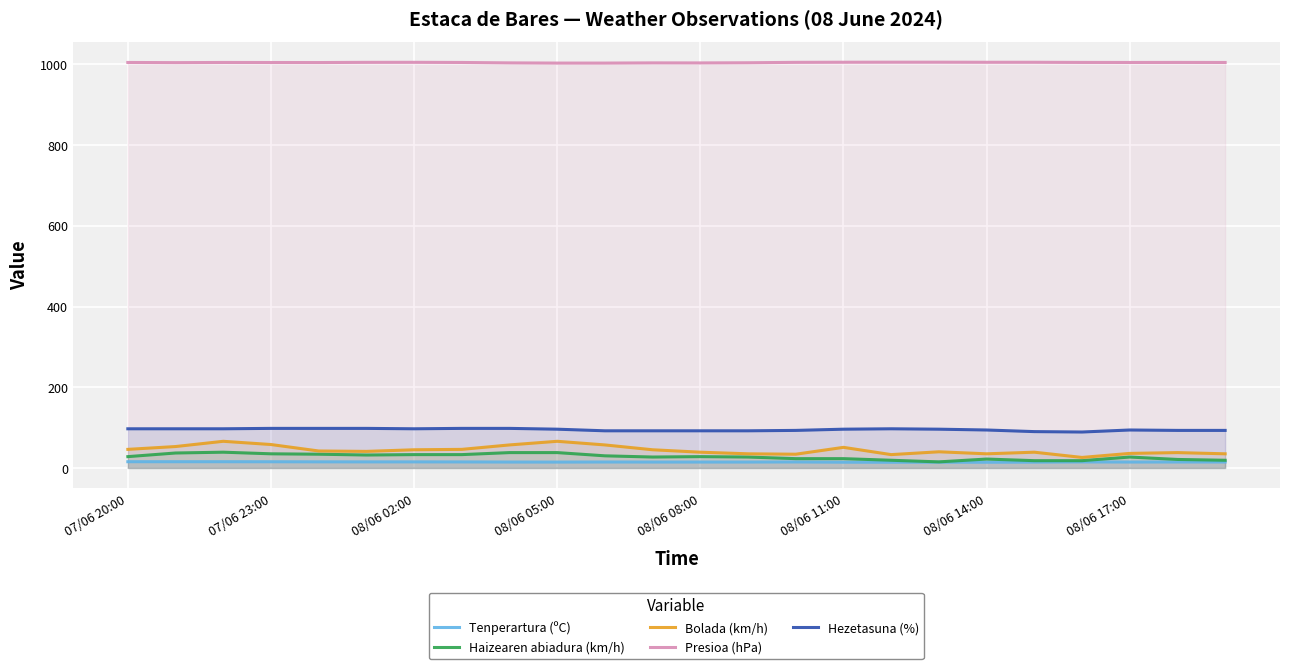

True or false: Haizearen abiadura (km/h) and Hezetasuna (%) cross at least once.

False